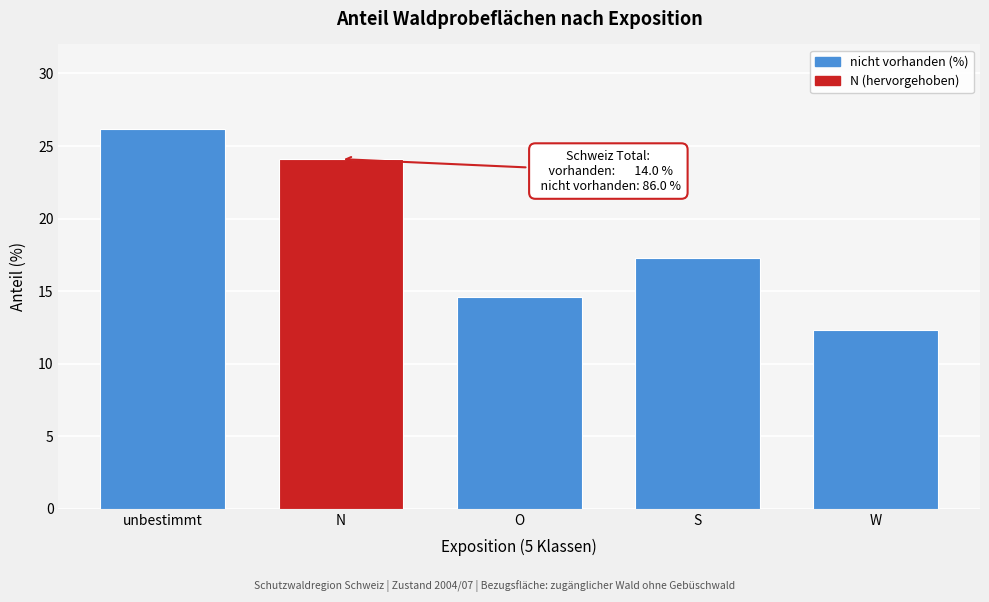

Reading right to left, extract all data points from this chart.

12.3	17.3	14.6	24.1	26.2